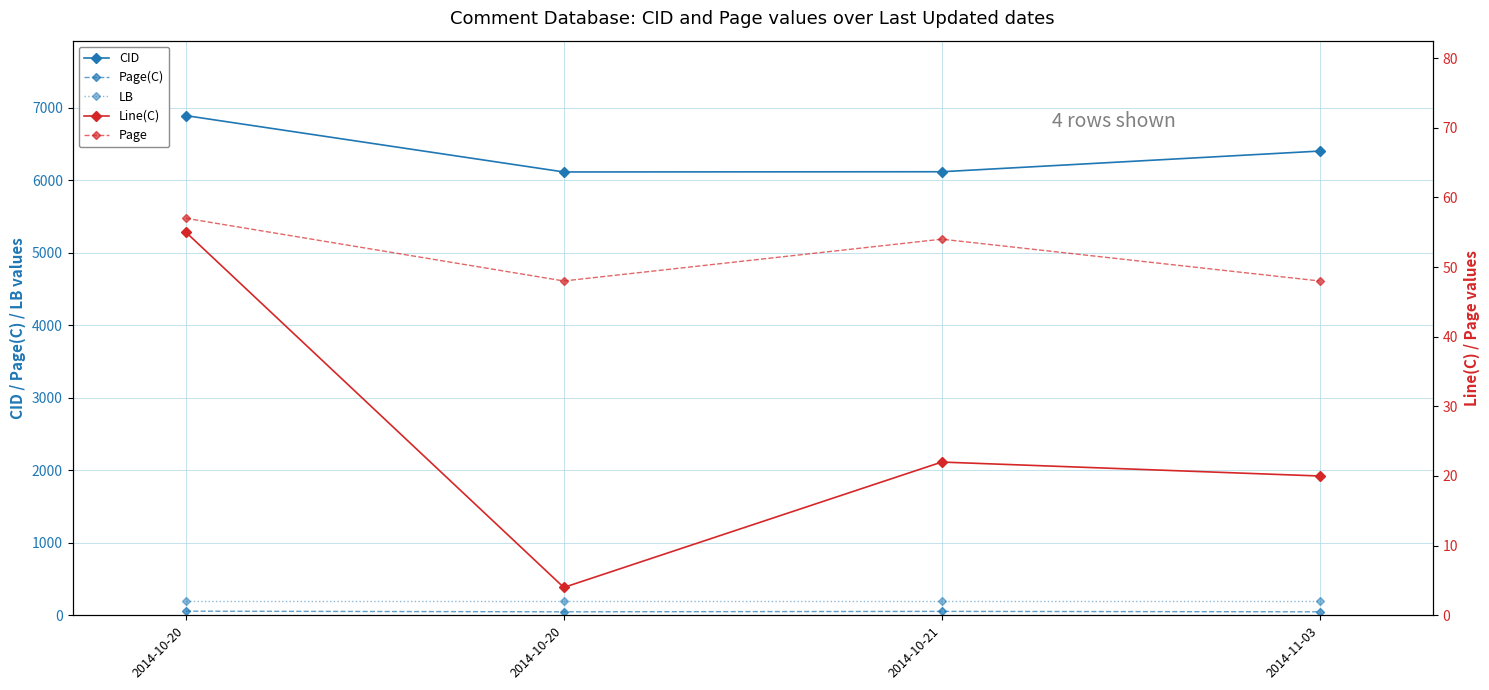

Which series has the largest total across all categories?

CID